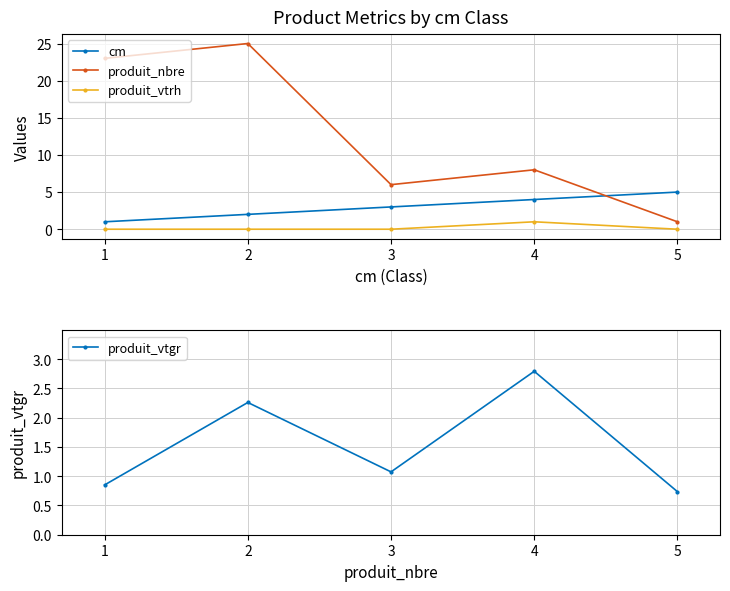

How many distinct data groups are displayed?

4